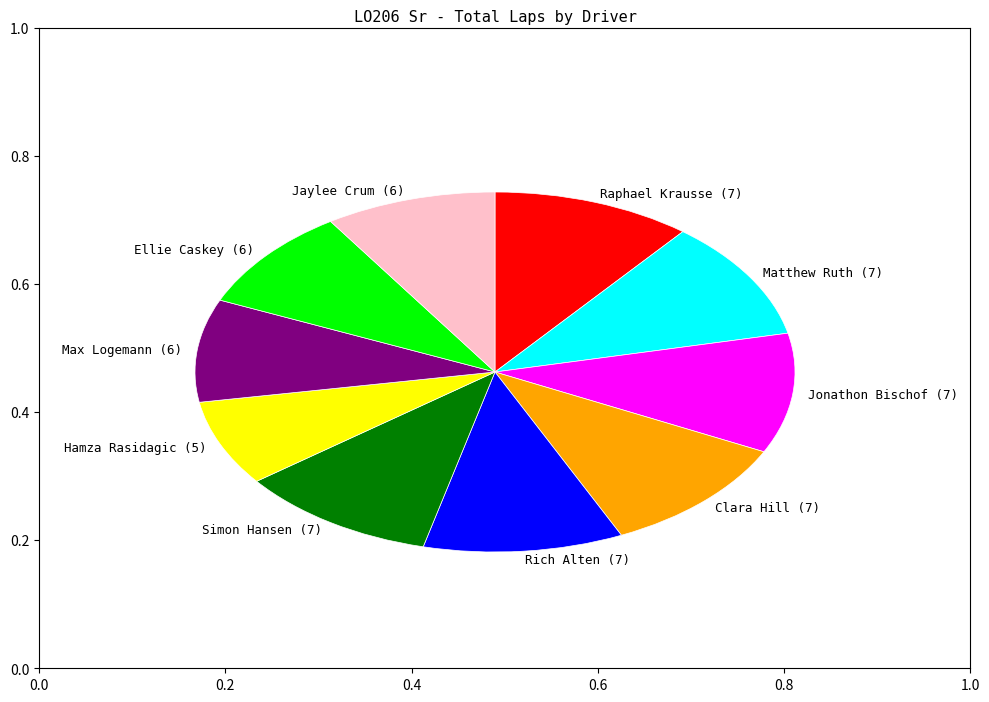

Combined, do Jaylee Crum (6) and Raphael Krausse (7) account for over 50%?

No